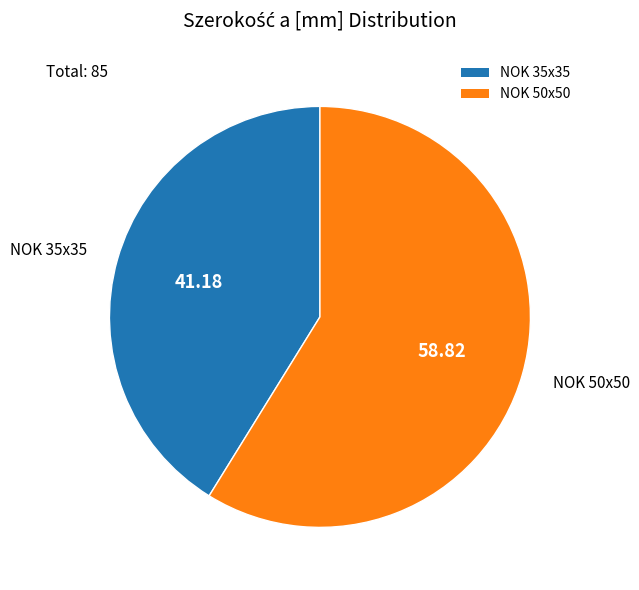

How many slices are in this pie chart?

2